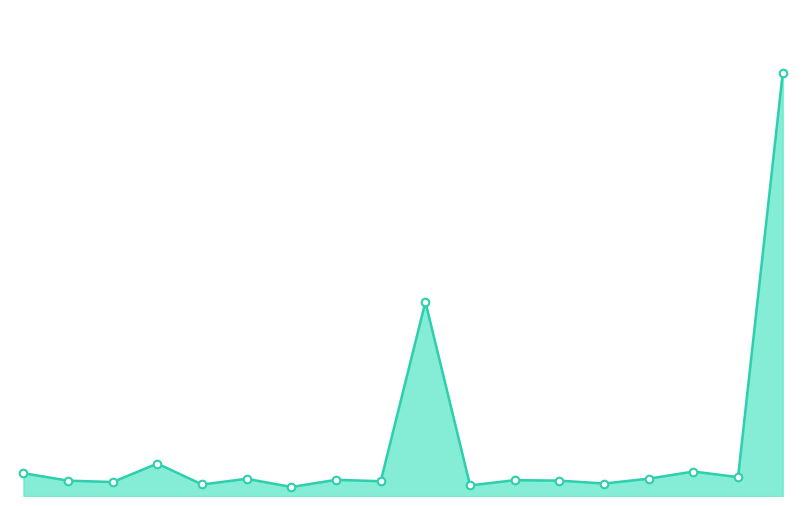

Is this an area chart (filled region under the line)?

Yes